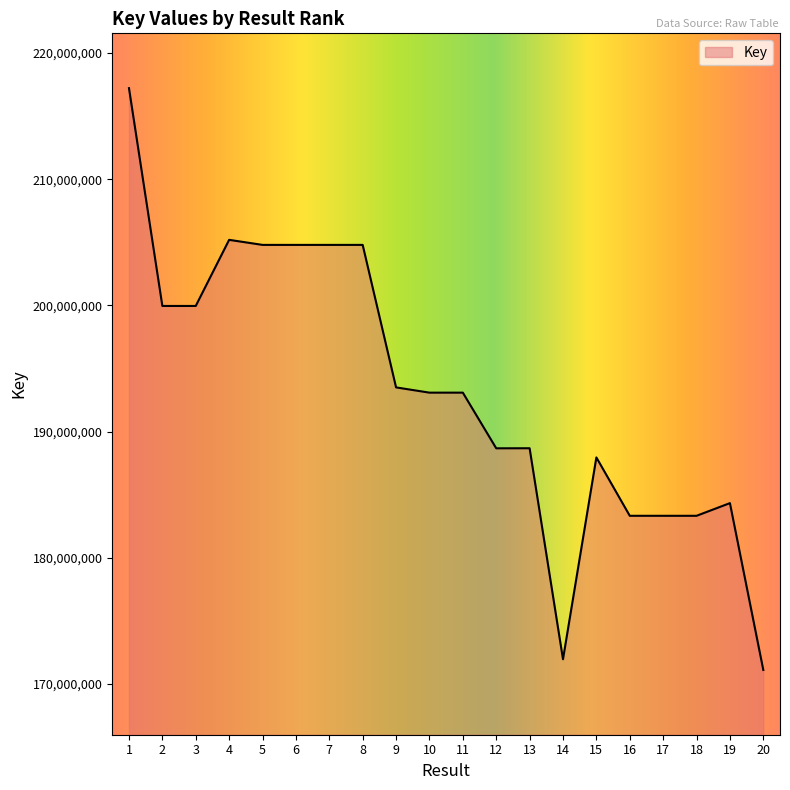

At which label does the data first exceed 193085317?

1